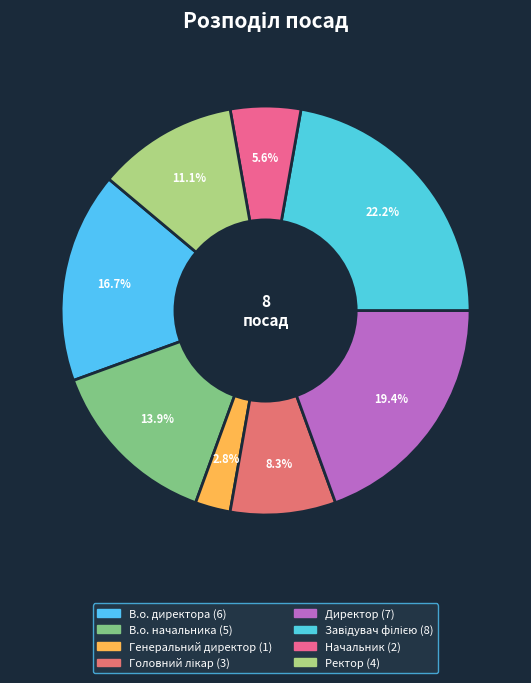

Which category has the smallest portion of the pie?

Генеральний директор